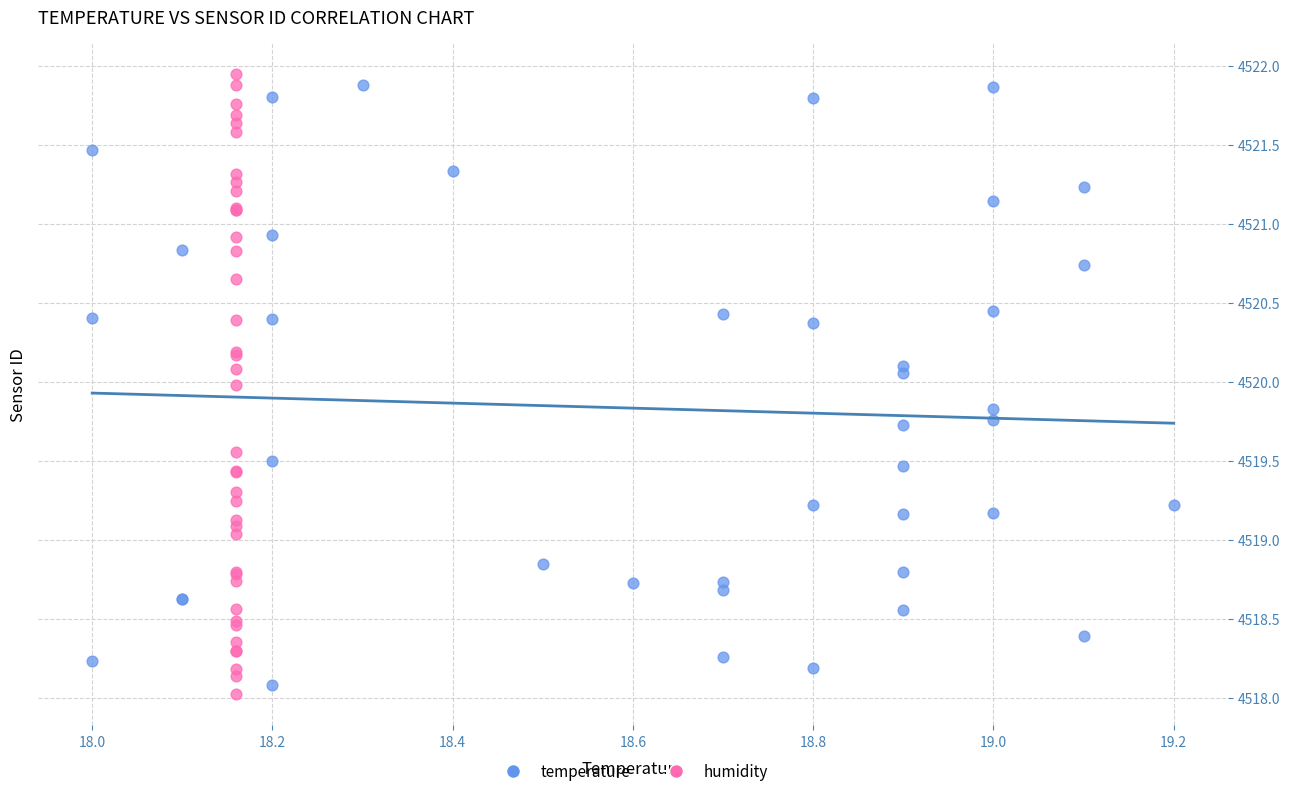

What are all the series names shown in the legend?

temperature, humidity